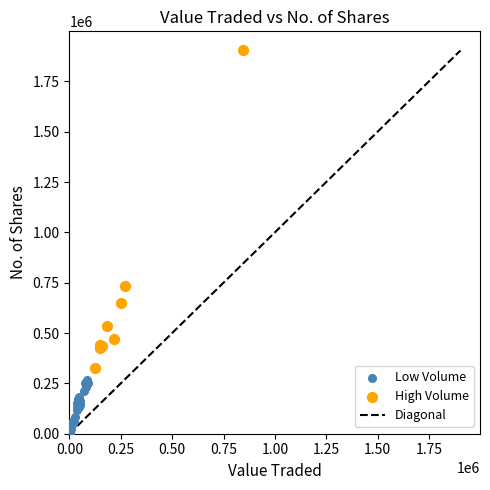

Which series has the widest spread of Y values?

High Volume